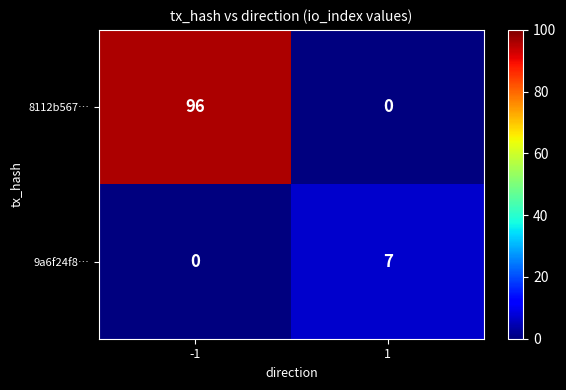

Which series has the largest total across all categories?

8112b567…